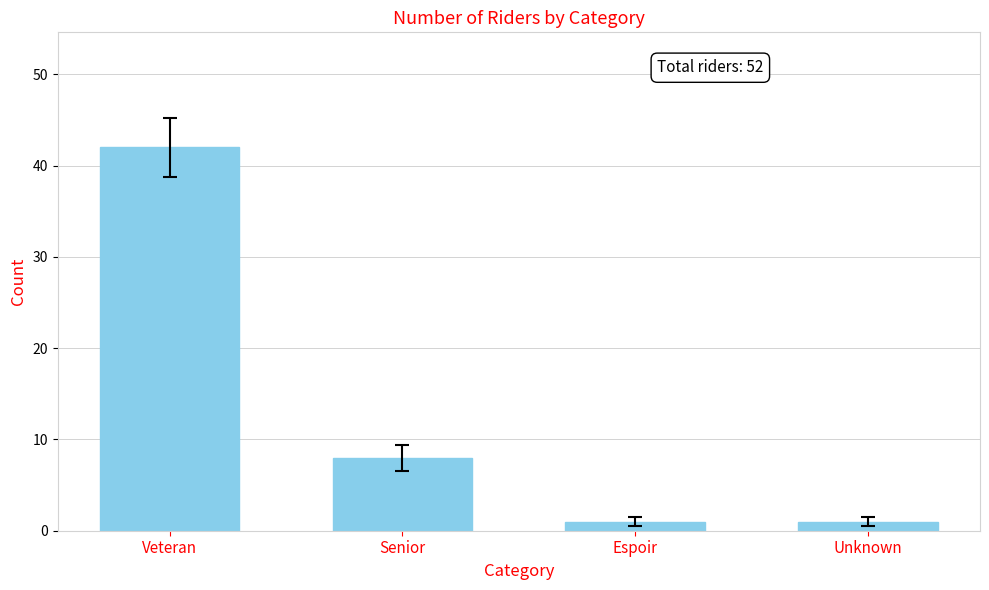

The value at Espoir is 1. True or false?

True